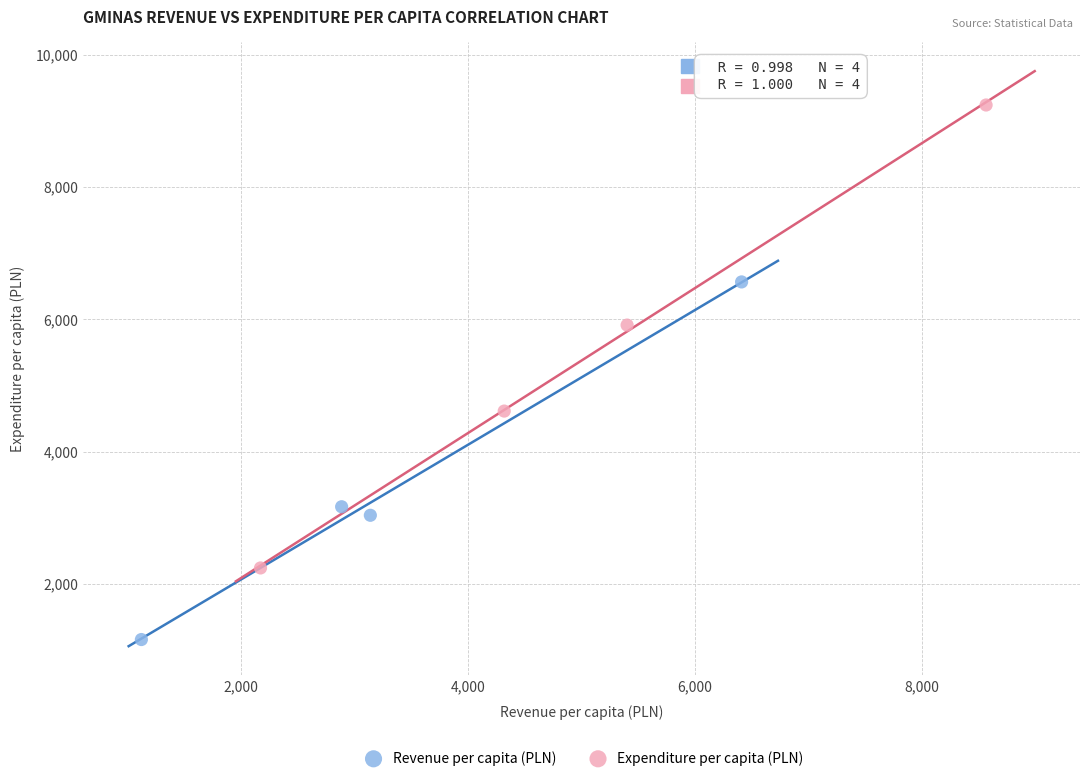

What are all the series names shown in the legend?

Revenue per capita (PLN), Expenditure per capita (PLN)